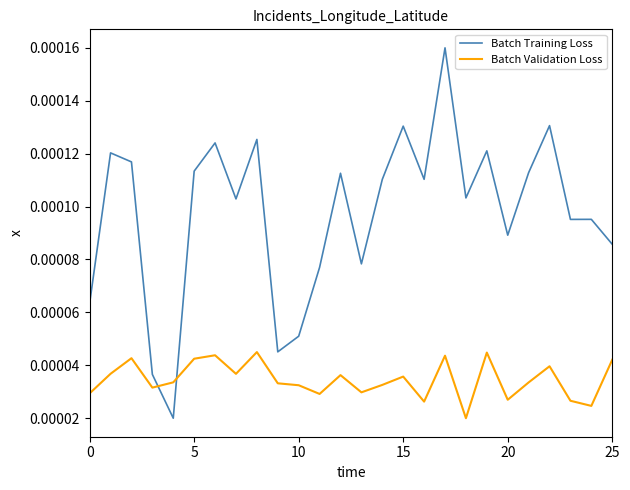

List the series in order of their peak value, highest first.

Batch Training Loss, Batch Validation Loss